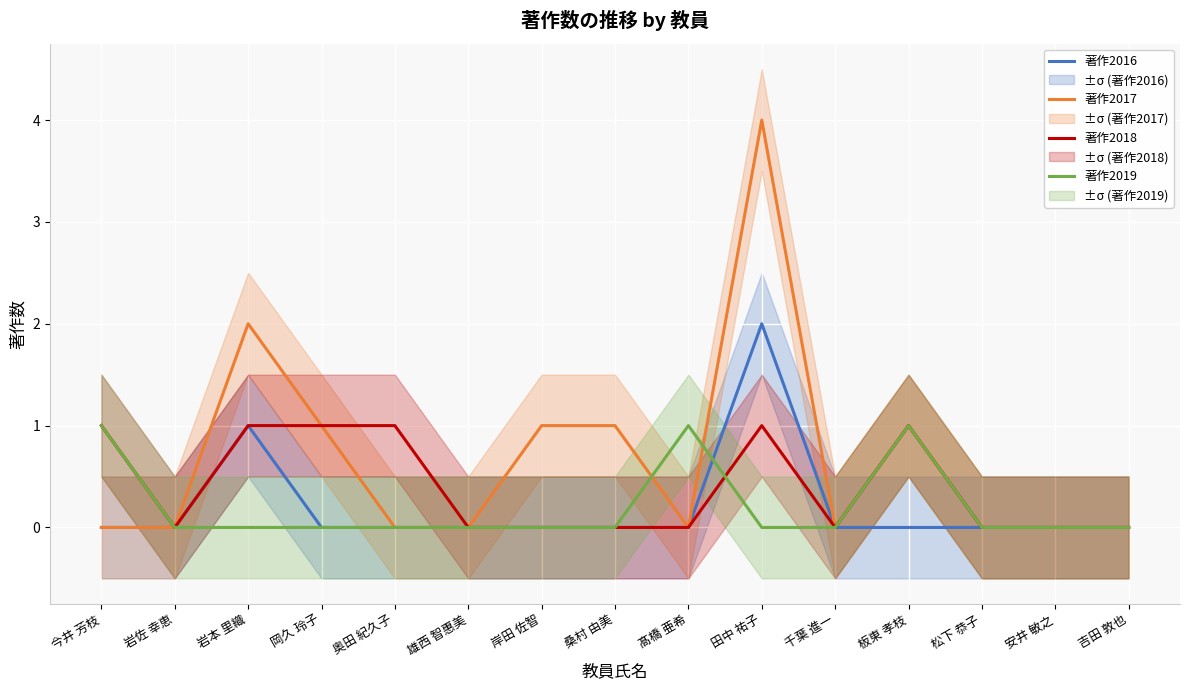

True or false: 著作2017 and 著作2018 cross at least once.

False